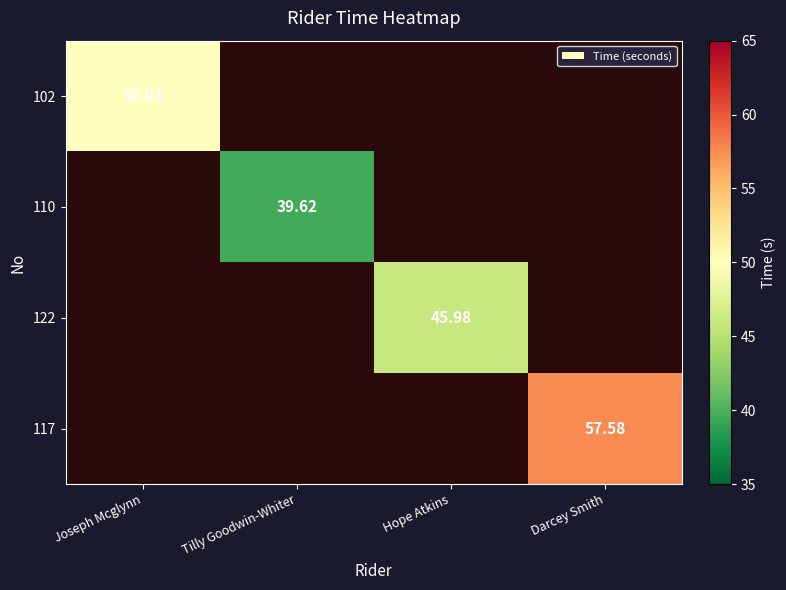

At which category does the chart reach its peak across all series?

Darcey Smith